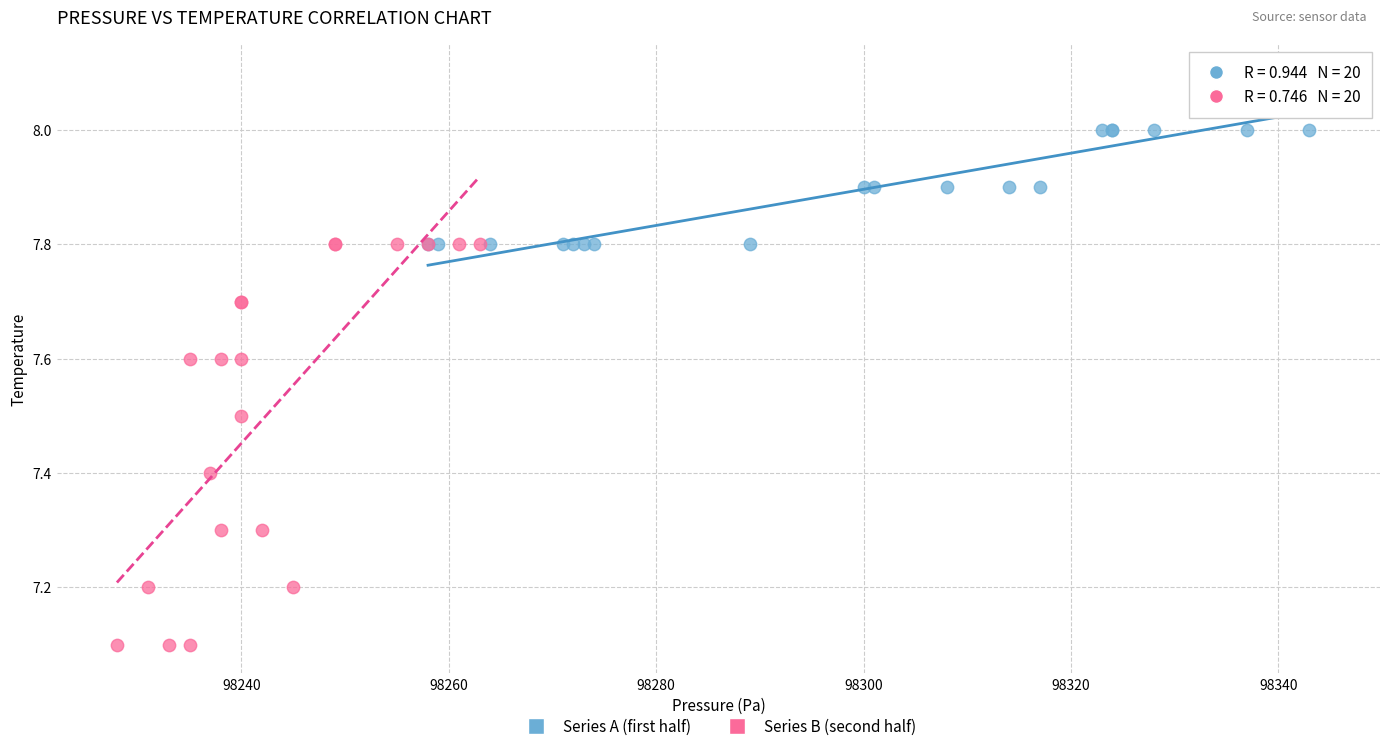

Which series reaches the minimum Y coordinate?

Series B (second half)